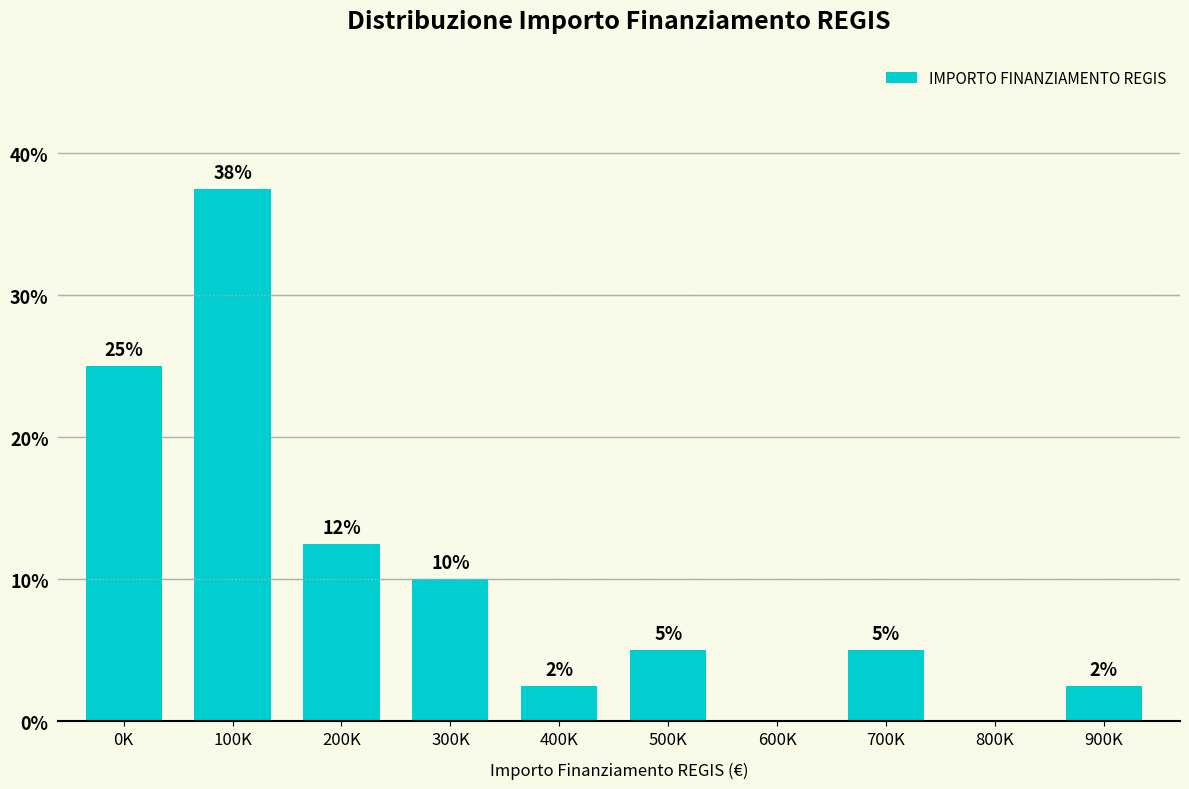

Between 0K and 300K, which is larger?

0K